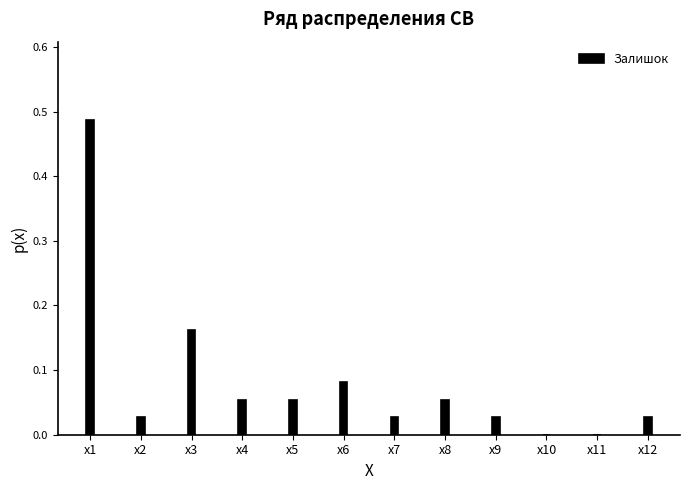

What is the sum of all values?

1.0